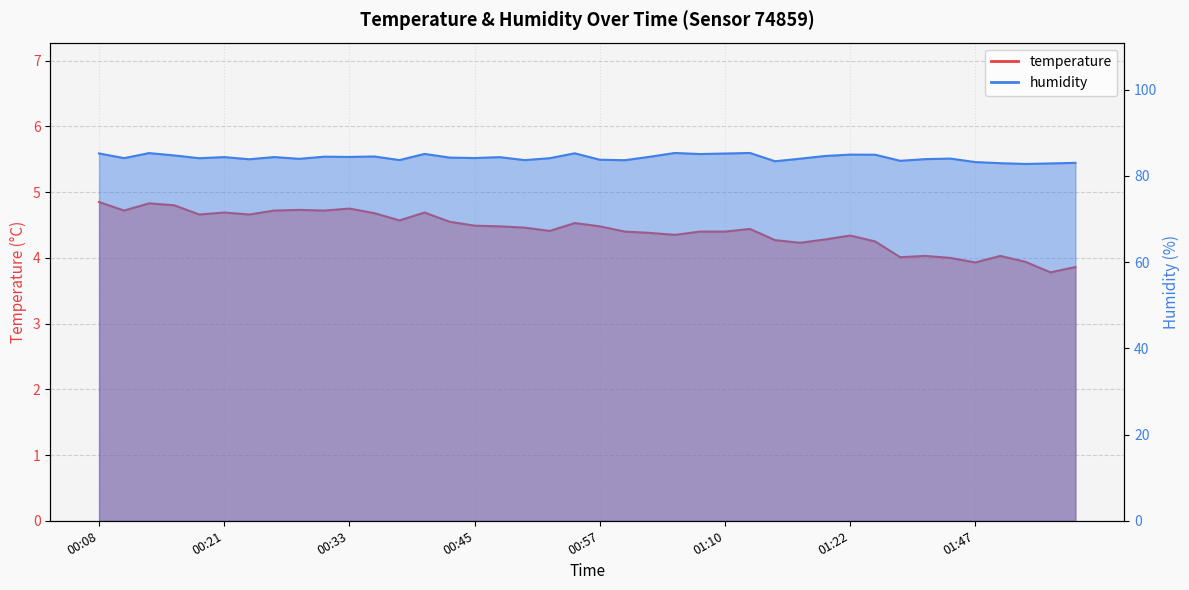

Between 00:35 and 00:55, which is larger?

00:35